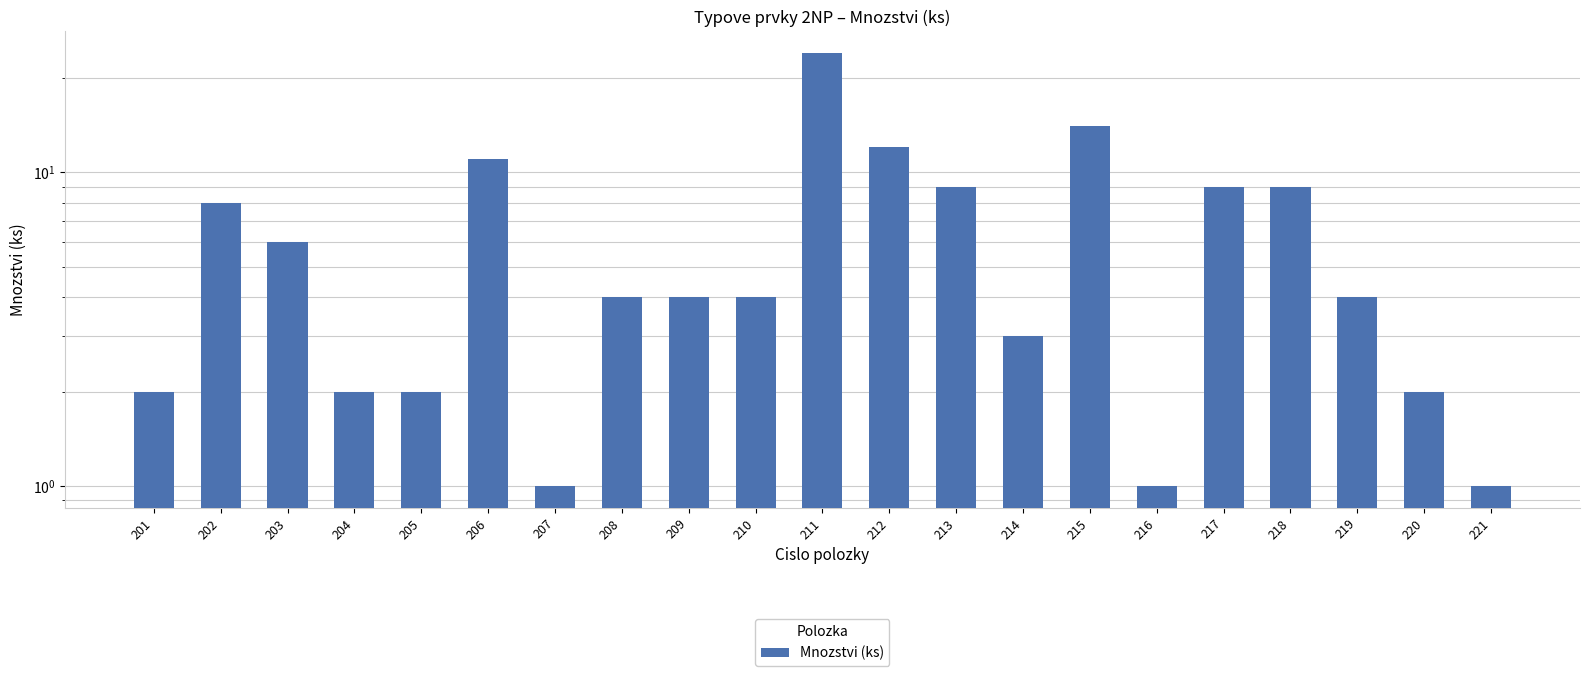

What is the sum of all values?

132